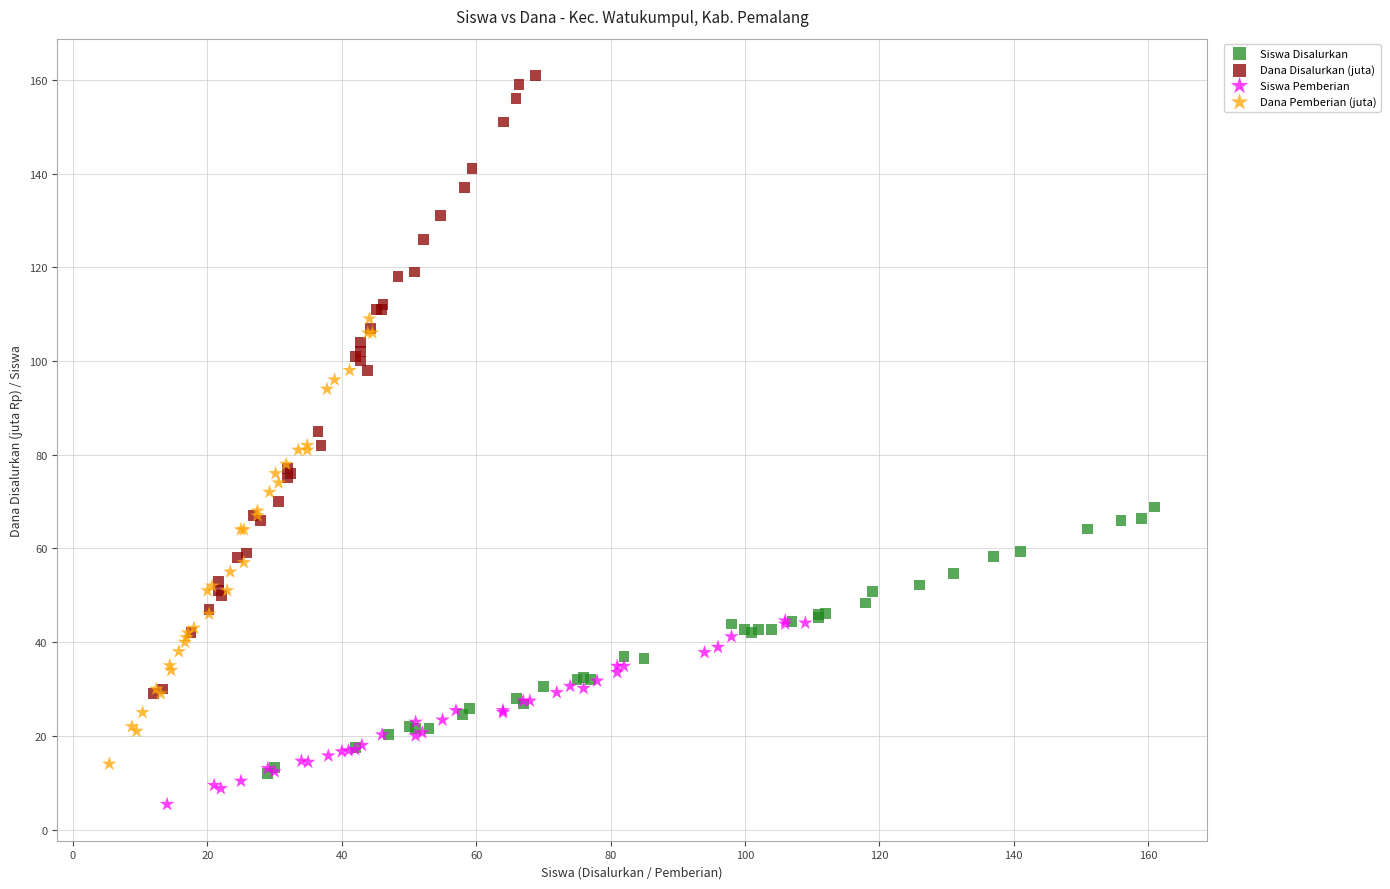

What are all the series names shown in the legend?

Siswa Disalurkan, Dana Disalurkan (juta), Siswa Pemberian, Dana Pemberian (juta)